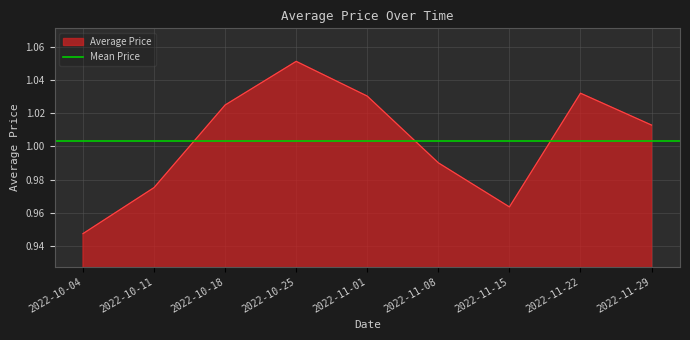

What is the greatest value displayed?

1.1